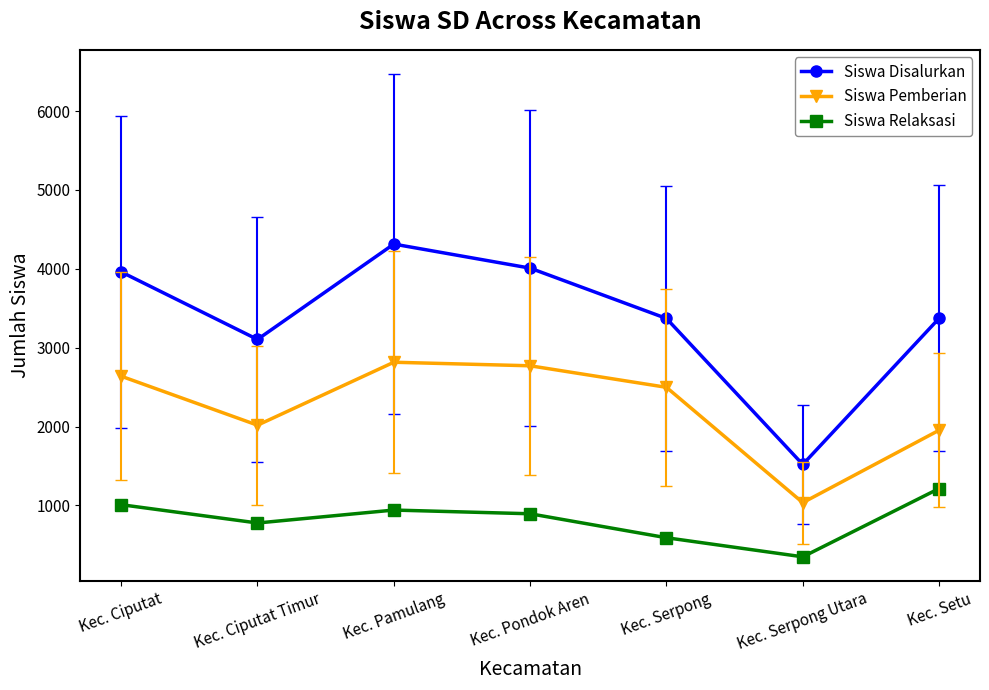

What is the difference between the highest and lowest values at Kec. Ciputat?

2951